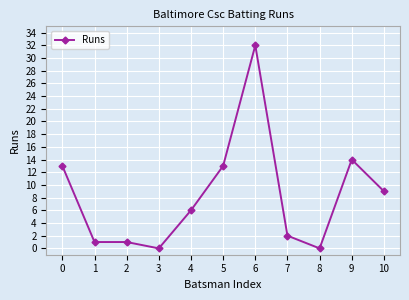

What is the sum of the values at 0 and 4?

19